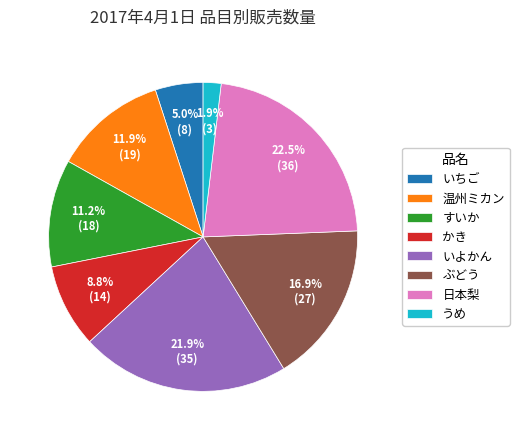

Does any single category account for the majority?

No